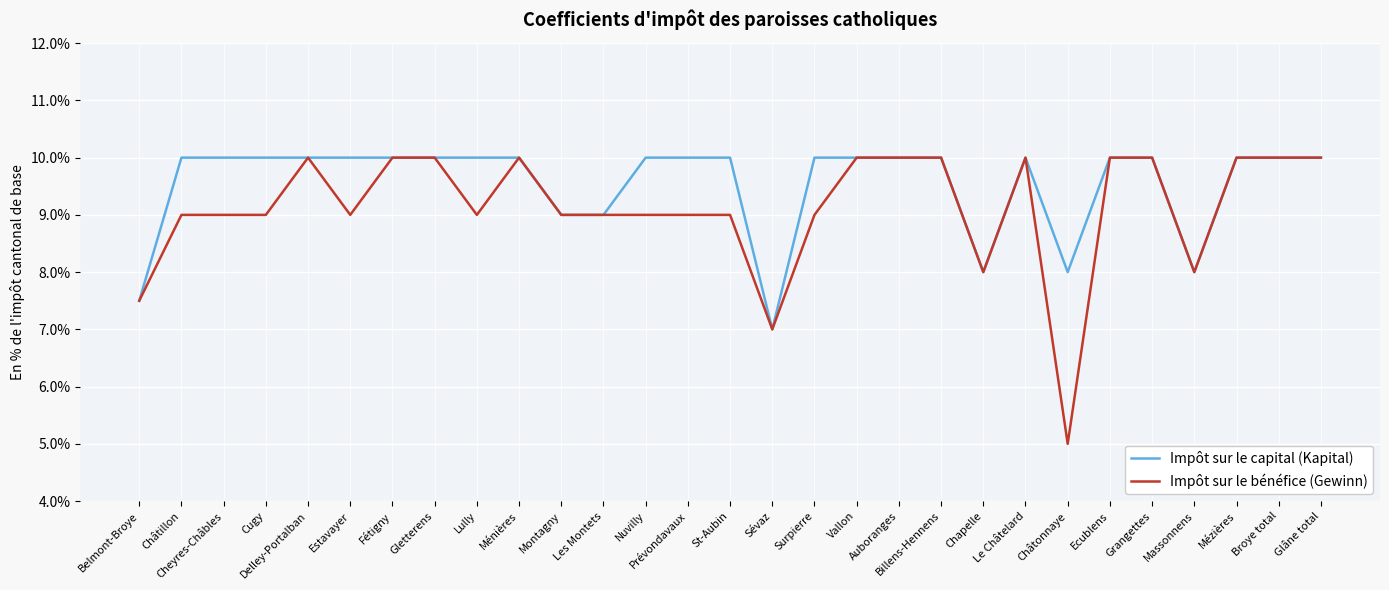

Reading left to right, what are all the values shown in this chart?

Impôt sur le capital (Kapital): Belmont-Broye=7.5	Châtillon=10.0	Cheyres-Châbles=10.0	Cugy=10.0	Delley-Portalban=10.0	Estavayer=10.0	Fétigny=10.0	Gletterens=10.0	Lully=10.0	Ménières=10.0	Montagny=9.0	Les Montets=9.0	Nuvilly=10.0	Prévondavaux=10.0	St-Aubin=10.0	Sévaz=7.0	Surpierre=10.0	Vallon=10.0	Auboranges=10.0	Billens-Hennens=10.0	Chapelle=8.0	Le Châtelard=10.0	Châtonnaye=8.0	Ecublens=10.0	Grangettes=10.0	Massonnens=8.0	Mézières=10.0	Broye total=10.0	Glâne total=10.0
Impôt sur le bénéfice (Gewinn): Belmont-Broye=7.5	Châtillon=9.0	Cheyres-Châbles=9.0	Cugy=9.0	Delley-Portalban=10.0	Estavayer=9.0	Fétigny=10.0	Gletterens=10.0	Lully=9.0	Ménières=10.0	Montagny=9.0	Les Montets=9.0	Nuvilly=9.0	Prévondavaux=9.0	St-Aubin=9.0	Sévaz=7.0	Surpierre=9.0	Vallon=10.0	Auboranges=10.0	Billens-Hennens=10.0	Chapelle=8.0	Le Châtelard=10.0	Châtonnaye=5.0	Ecublens=10.0	Grangettes=10.0	Massonnens=8.0	Mézières=10.0	Broye total=10.0	Glâne total=10.0